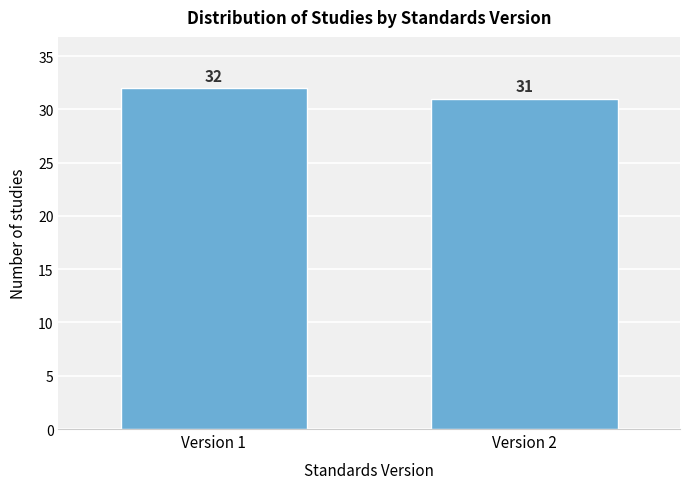

Reading right to left, list all the values displayed in this chart.

31	32